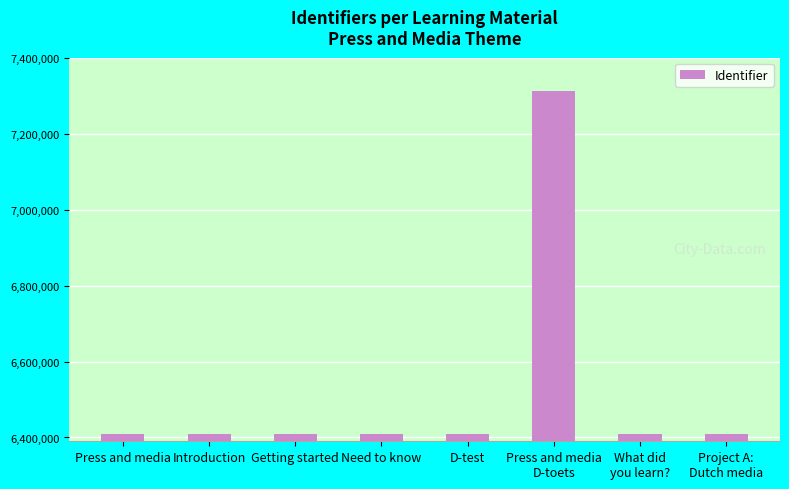

What is the smallest value displayed?

6408096